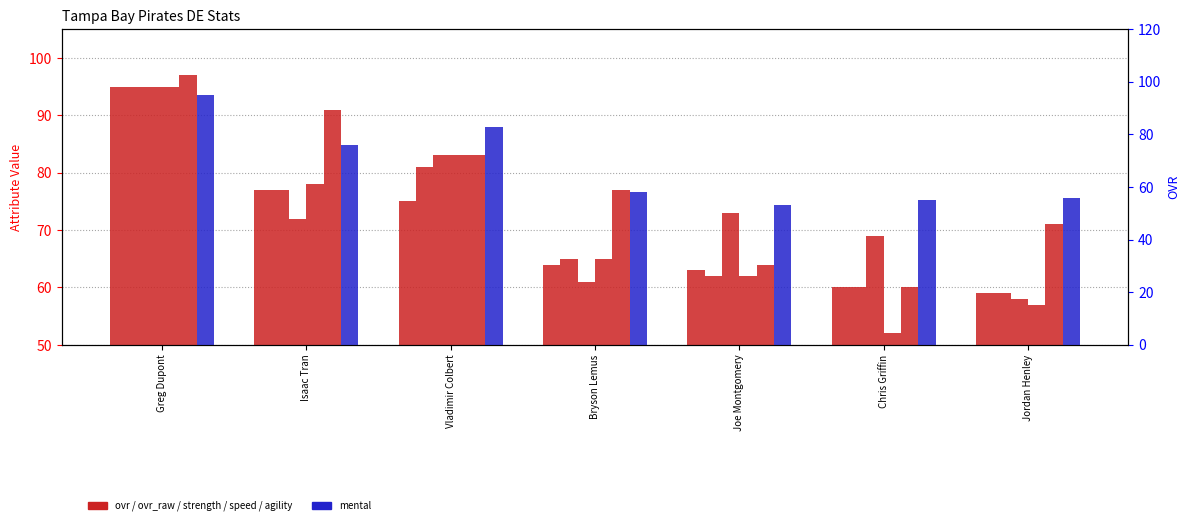

List the series in order of their peak value, highest first.

agility, ovr, ovr_raw, strength, speed, mental